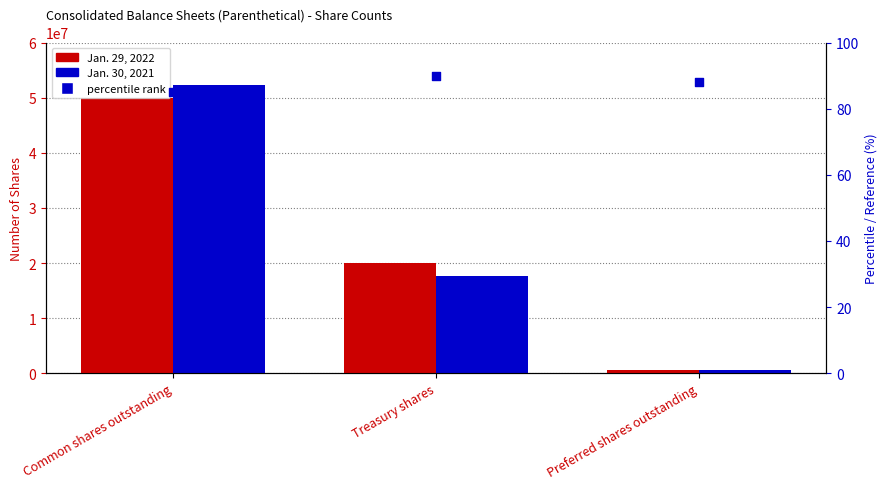

Which series reaches the minimum Y coordinate?

percentile rank